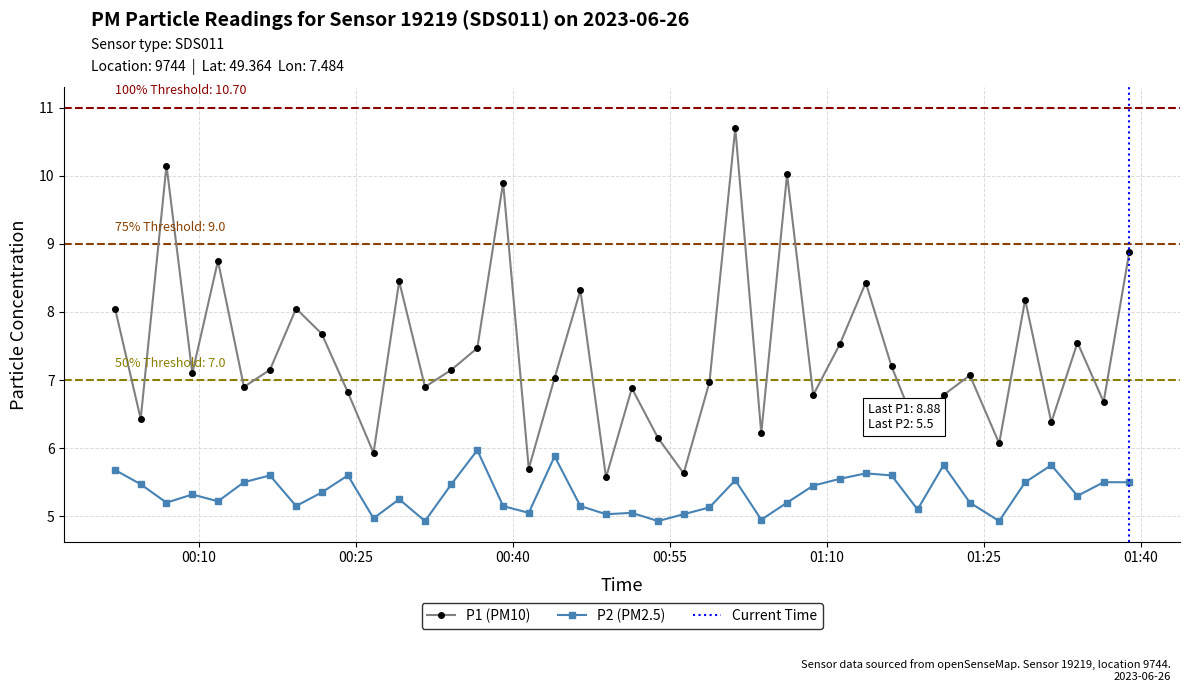

What is the minimum value shown in the chart?

4.9